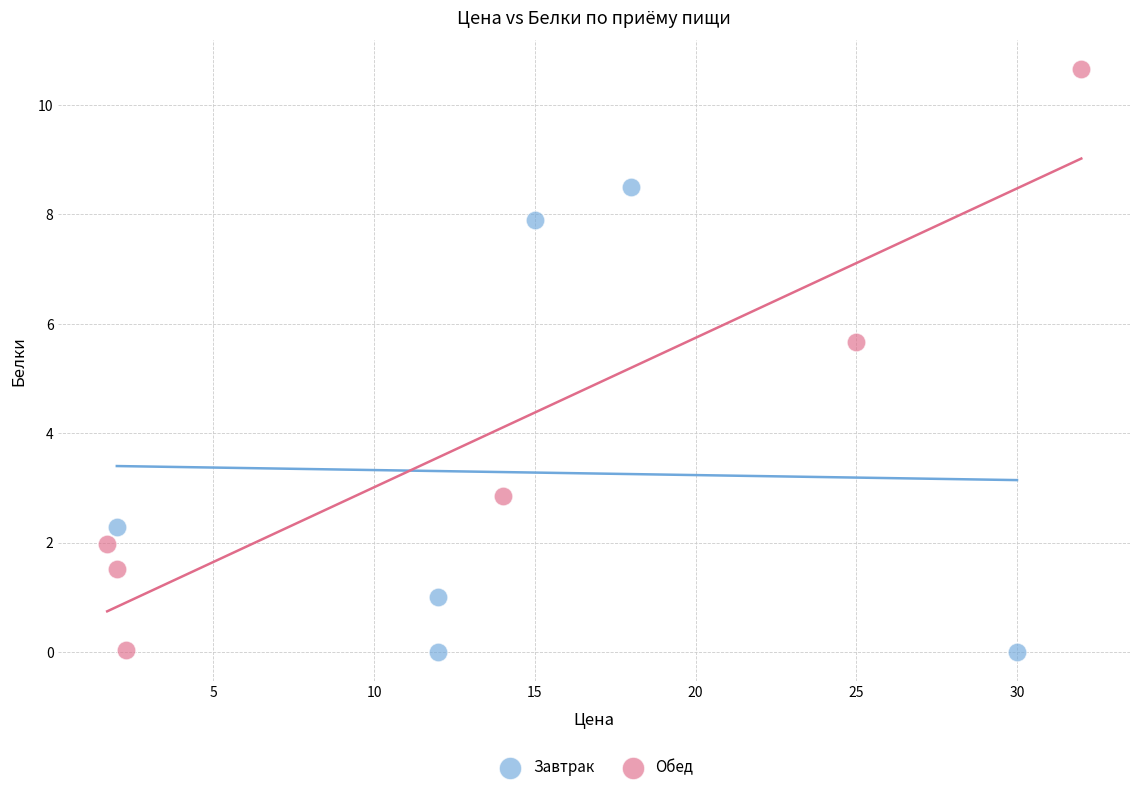

Which series has the largest Y range (max minus min)?

Обед